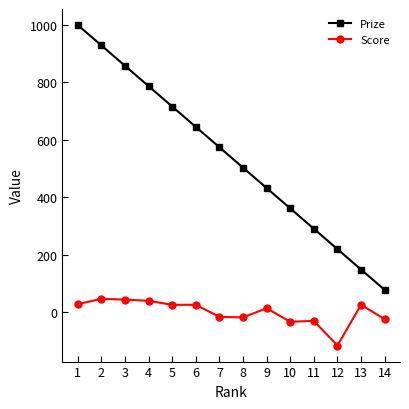

What is the spread (max minus min) of values at 13?

123